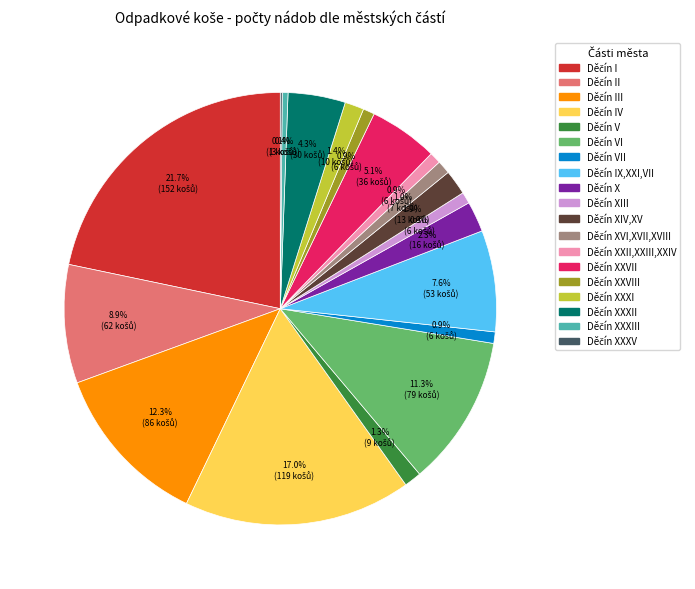

Does any single category account for the majority?

No